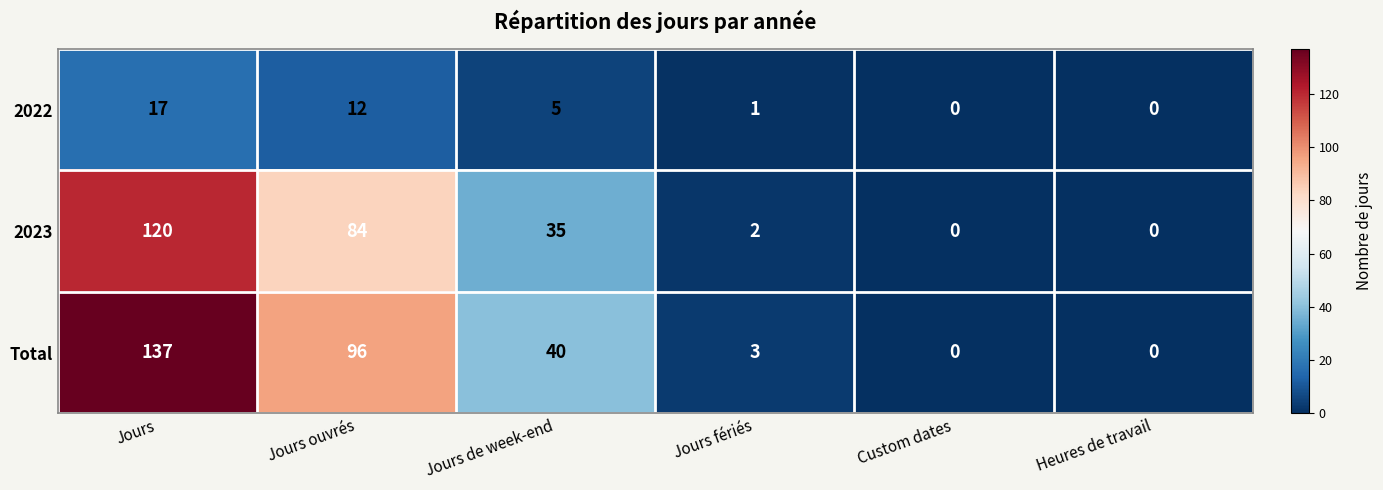

How many categories are shown in the chart?

6